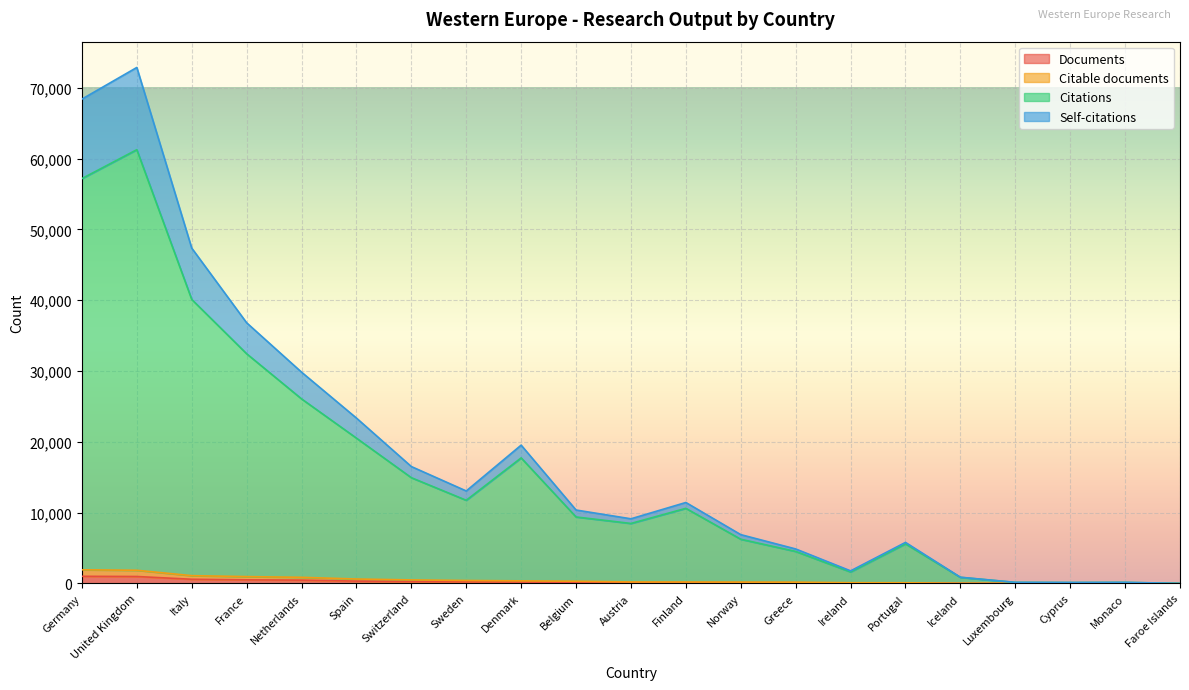

Read the Citations value at Ireland, to the nearest 100.

1600